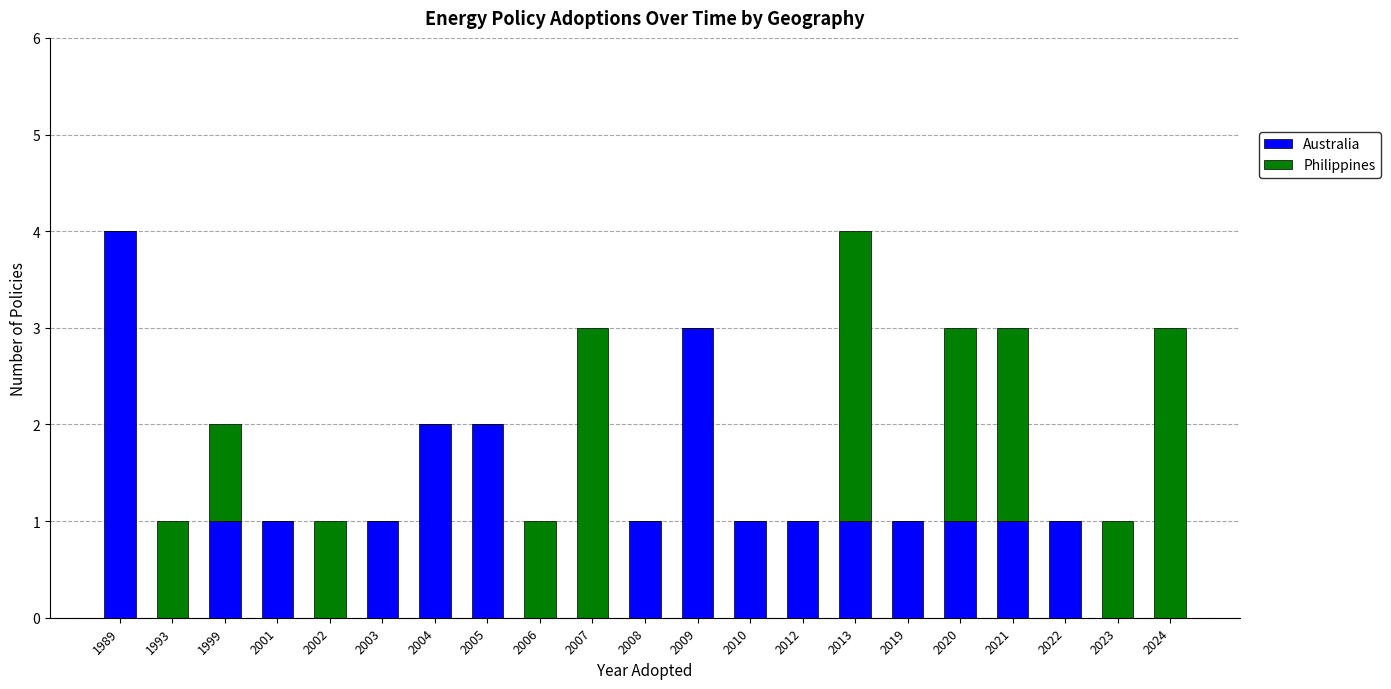

What is the sum of all Australia values?

22